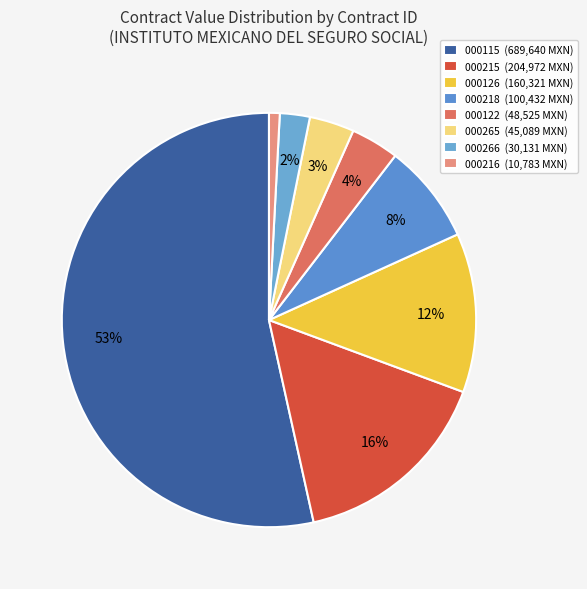

What is the largest slice in the pie chart?

000115 (689,640 MXN)